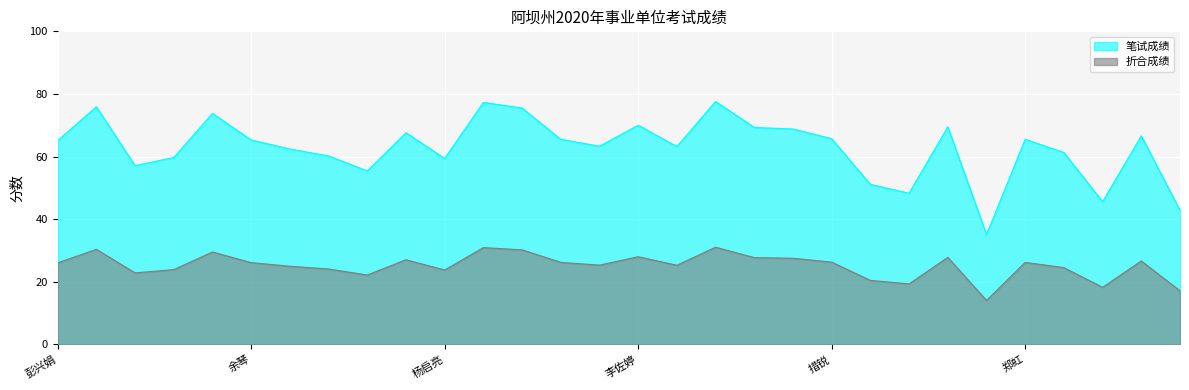

Rank the series by their average value, from highest to lowest.

笔试成绩, 折合成绩